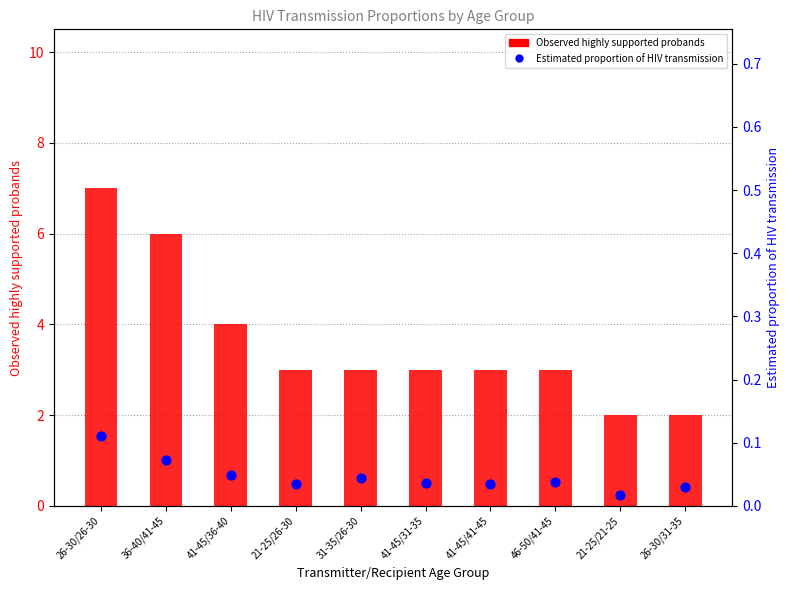

At how many categories does at least one series exceed 3?

3